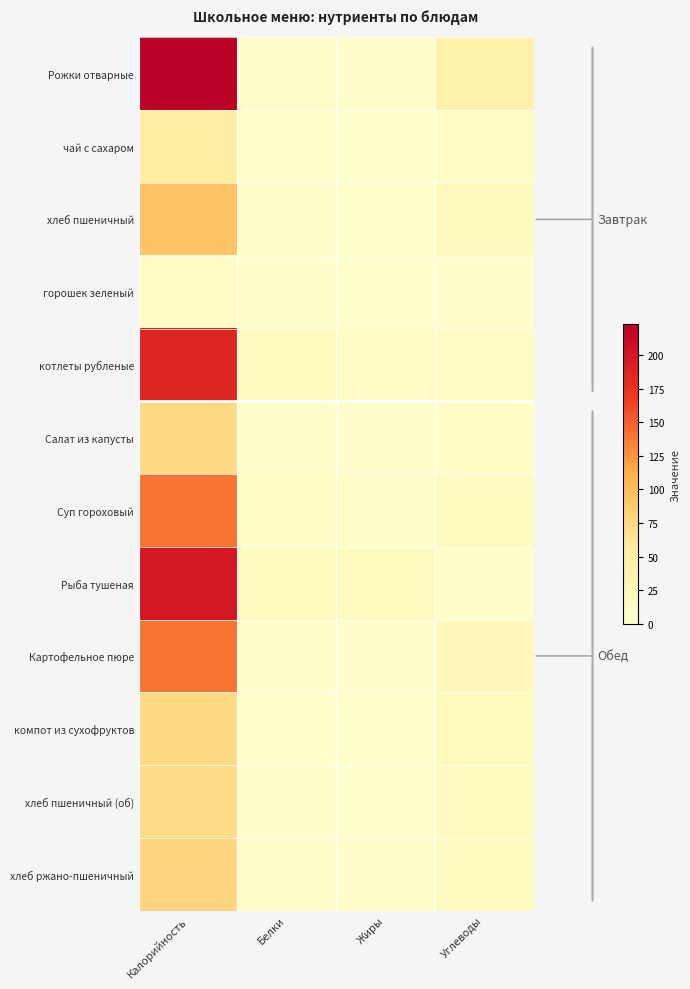

Reading left to right, transcribe all the data shown in this chart.

Рожки отварные: Калорийность=223.0	Белки=6.0	Жиры=4.0	Углеводы=41.0
чай с сахаром: Калорийность=53.4	Белки=0.2	Жиры=0.1	Углеводы=13.0
хлеб пшеничный: Калорийность=94.0	Белки=3.0	Жиры=0.4	Углеводы=20.0
горошек зеленый: Калорийность=12.0	Белки=1.0	Жиры=0.0	Углеводы=2.0
котлеты рубленые: Калорийность=188.0	Белки=14.0	Жиры=9.0	Углеводы=13.0
Салат из капусты: Калорийность=75.0	Белки=1.0	Жиры=4.0	Углеводы=8.0
Суп гороховый: Калорийность=140.0	Белки=8.0	Жиры=6.0	Углеводы=15.0
Рыба тушеная: Калорийность=199.0	Белки=19.0	Жиры=17.0	Углеводы=1.0
Картофельное пюре: Калорийность=140.0	Белки=3.0	Жиры=4.0	Углеводы=23.0
компот из сухофруктов: Калорийность=75.0	Белки=0.0	Жиры=0.0	Углеводы=18.0
хлеб пшеничный (об): Калорийность=71.0	Белки=2.3	Жиры=0.3	Углеводы=15.0
хлеб ржано-пшеничный: Калорийность=78.0	Белки=3.0	Жиры=1.0	Углеводы=15.0